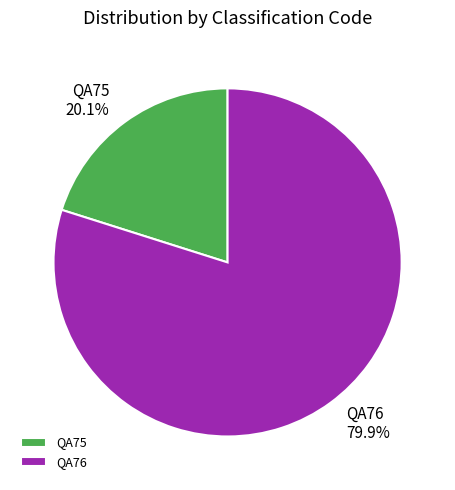

Does any single category account for the majority?

Yes